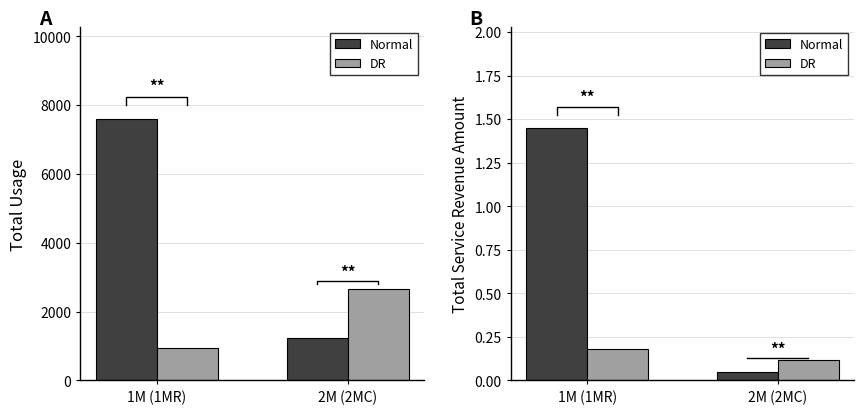

What is the sum of all DR values?

0.3